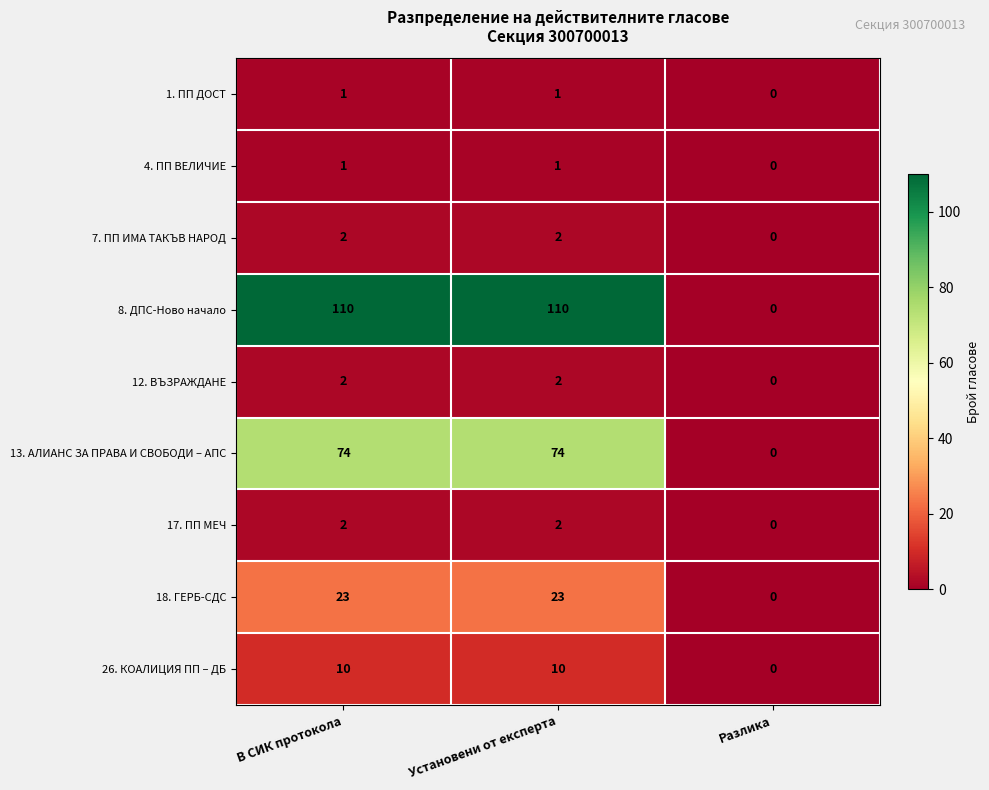

Is it true that 17. ПП МЕЧ equals 2 at Установени от експерта?

True